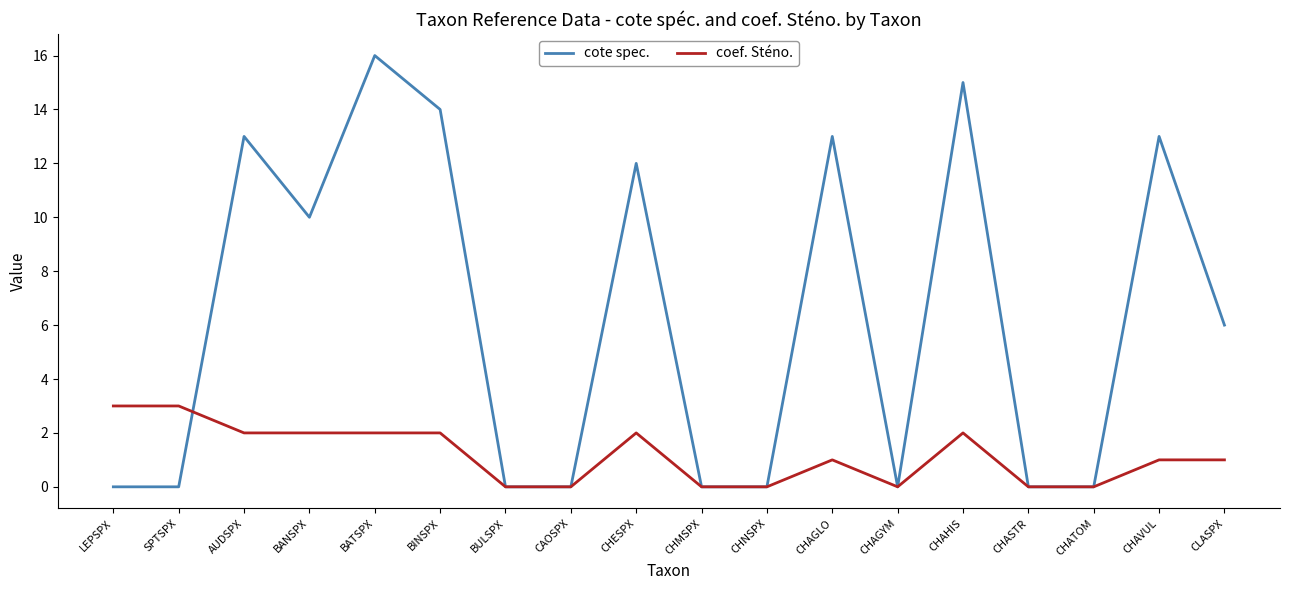

Rank the series at SPTSPX from lowest to highest value.

cote spec., coef. Sténo.